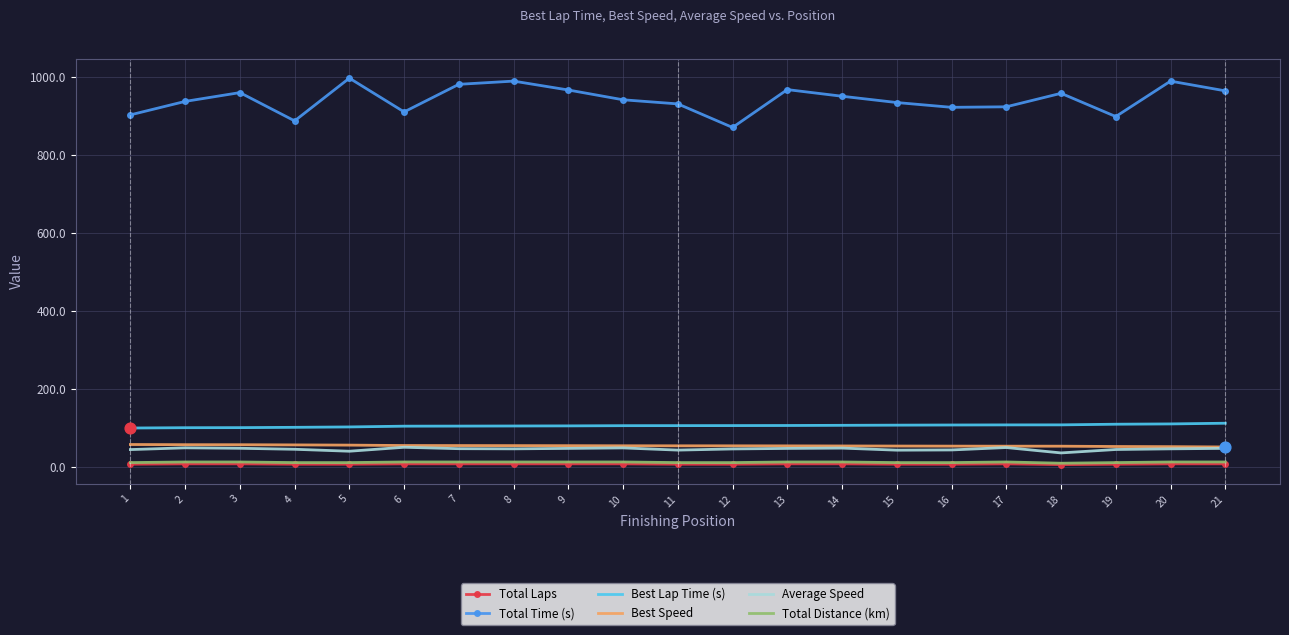

Is the value of Total Time (s) at 6 greater than the value of Total Distance (km) at 2?

Yes